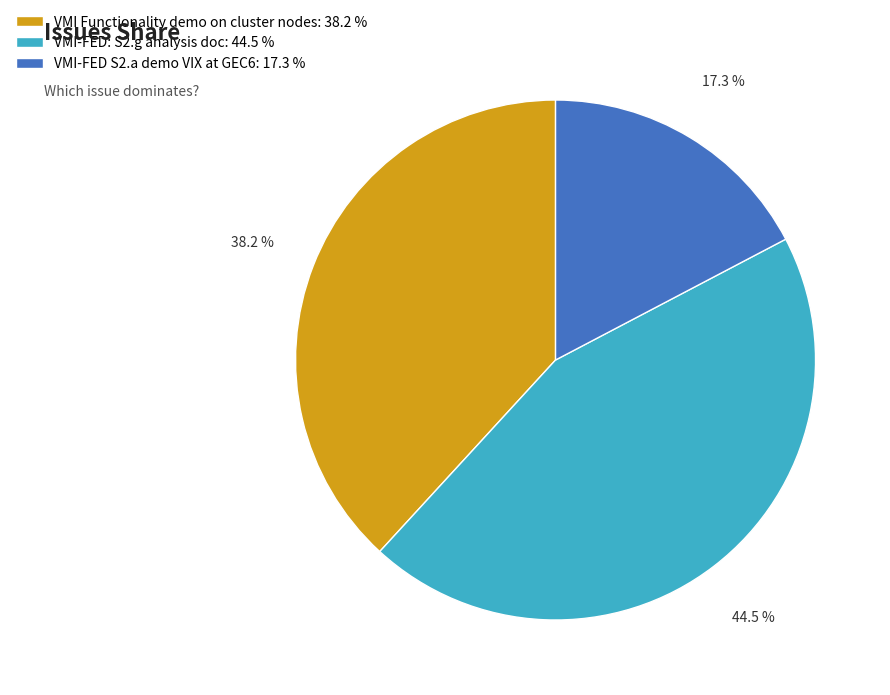

How many segments does this pie chart have?

3